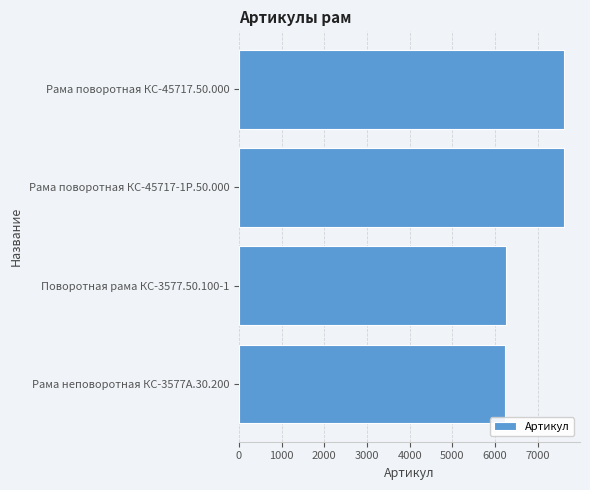

Approximately how many times larger is the value at Рама поворотная КС-45717-1Р.50.000 compared to Рама поворотная КС-45717.50.000?

1.0